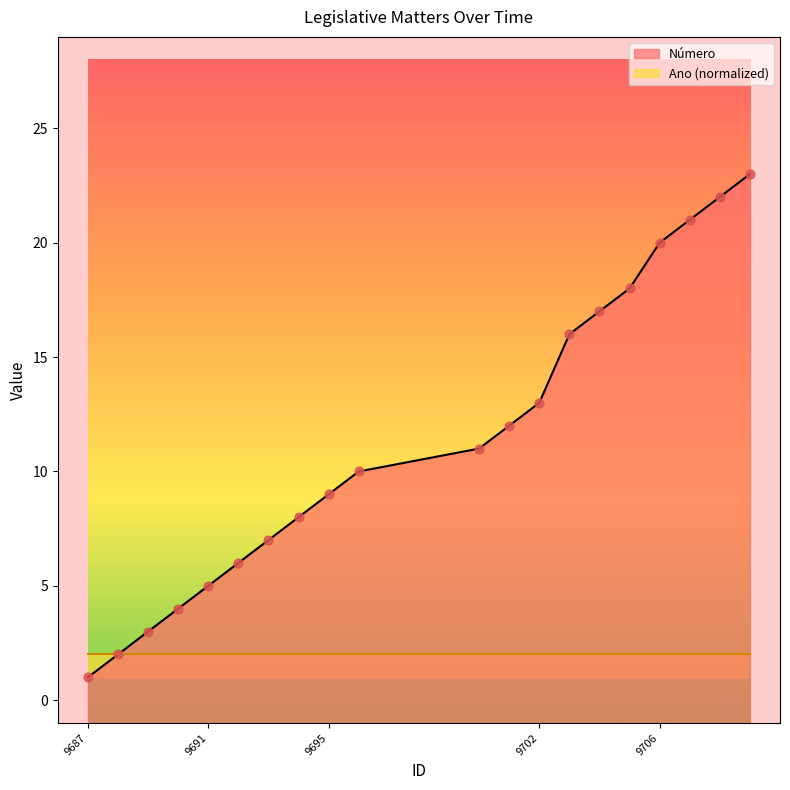

What is the change in value from 9702 to 9706?

+7